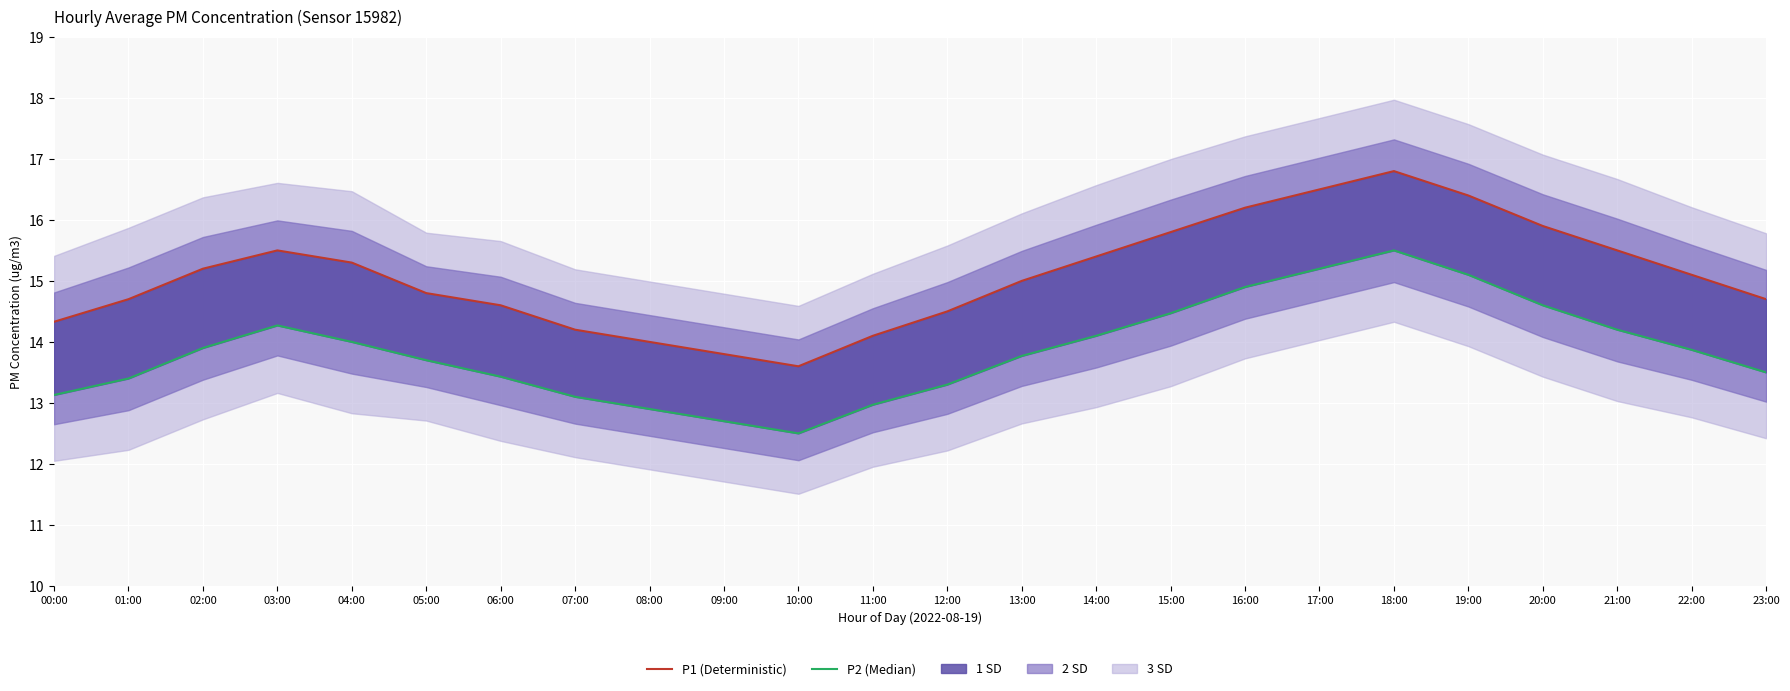

Reading right to left, extract all data points from this chart.

P1 (Deterministic): 23:00=14.7	22:00=15.1	21:00=15.5	20:00=15.9	19:00=16.4	18:00=16.8	17:00=16.5	16:00=16.2	15:00=15.8	14:00=15.4	13:00=15.0	12:00=14.5	11:00=14.1	10:00=13.6	09:00=13.8	08:00=14.0	07:00=14.2	06:00=14.6	05:00=14.8	04:00=15.3	03:00=15.5	02:00=15.2	01:00=14.7	00:00=14.3
P2 (Median): 23:00=13.5	22:00=13.9	21:00=14.2	20:00=14.6	19:00=15.1	18:00=15.5	17:00=15.2	16:00=14.9	15:00=14.5	14:00=14.1	13:00=13.8	12:00=13.3	11:00=13.0	10:00=12.5	09:00=12.7	08:00=12.9	07:00=13.1	06:00=13.4	05:00=13.7	04:00=14.0	03:00=14.3	02:00=13.9	01:00=13.4	00:00=13.1